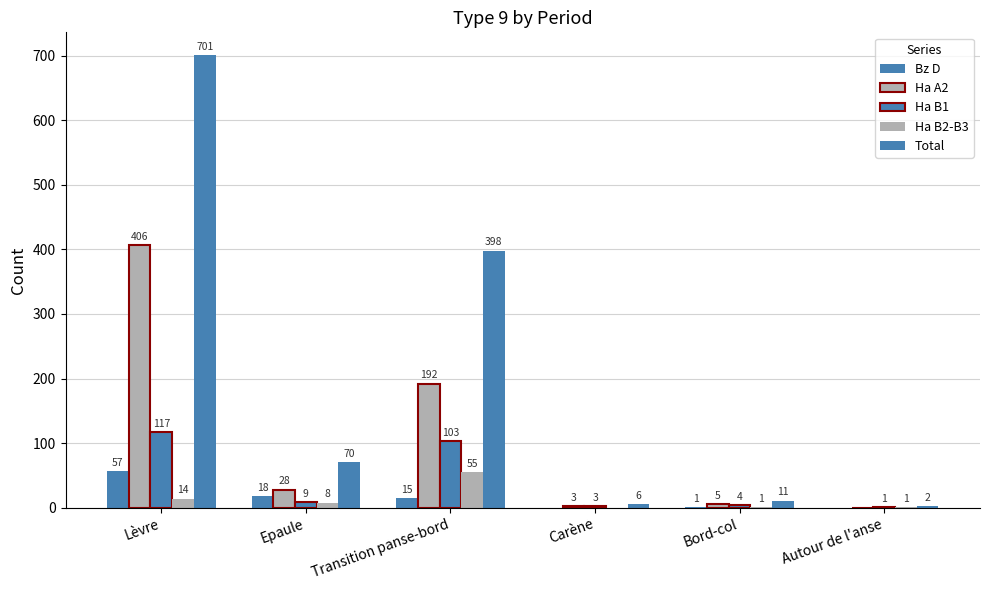

How many categories are shown in the chart?

6